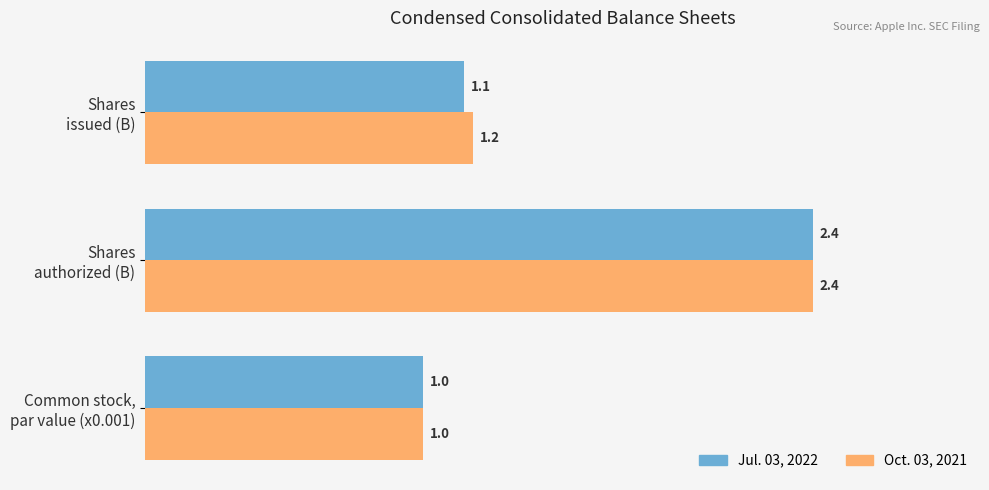

What is the sum of all Jul. 03, 2022 values?

4.5